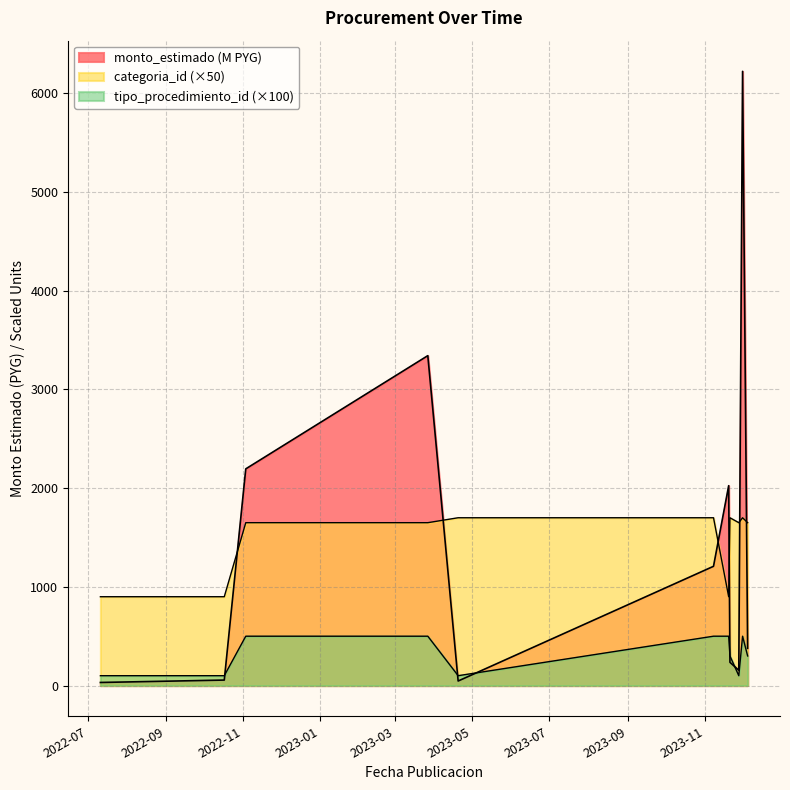

What is the value of the 1st point from the left?

31.4